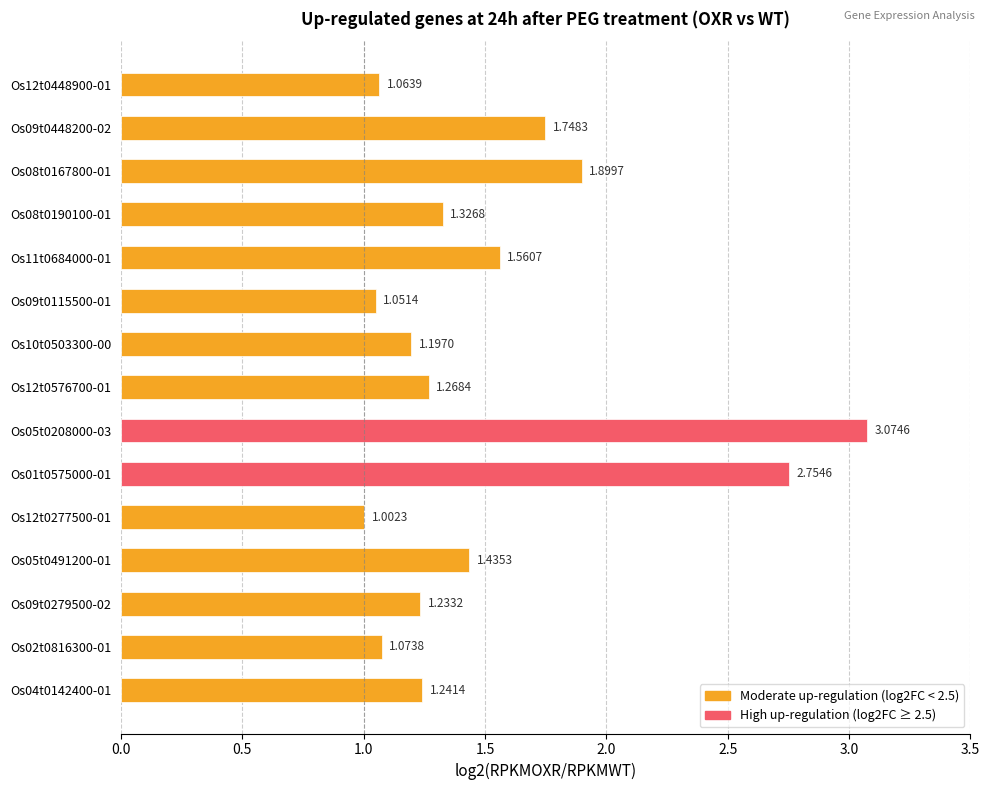

What is the ratio of the value at Os12t0448900-01 to the value at Os12t0576700-01?

0.8